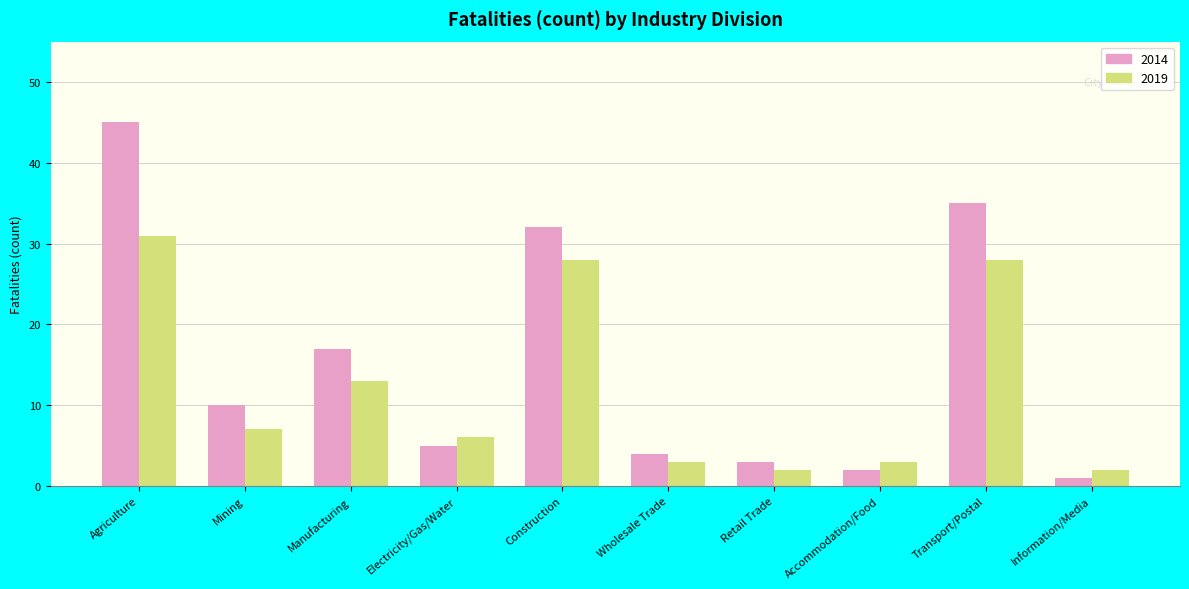

The 2014 series shows 5 at Retail Trade. True or false?

False